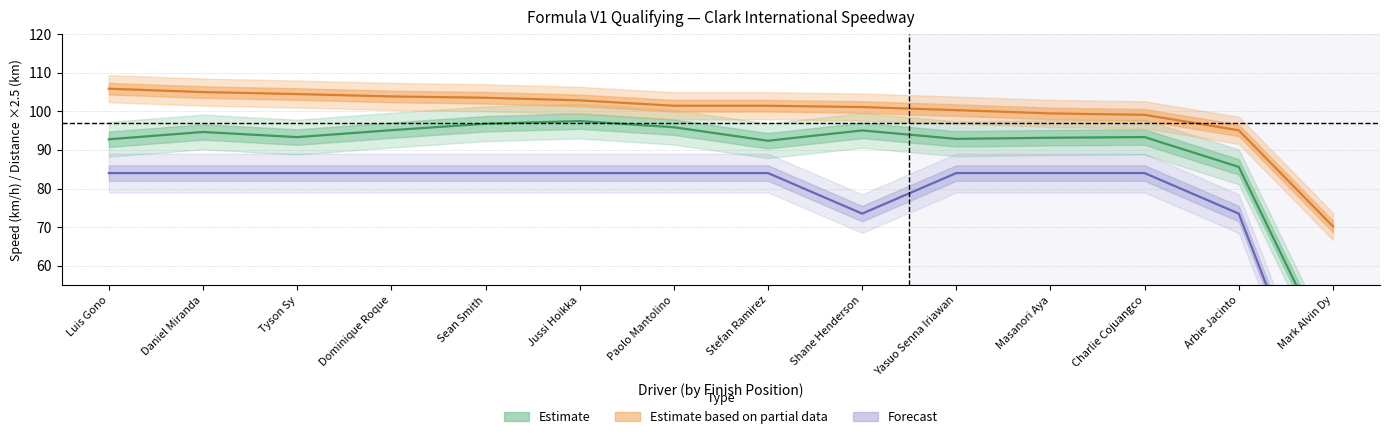

Where is the first local maximum for Average_Speed?

Daniel Miranda